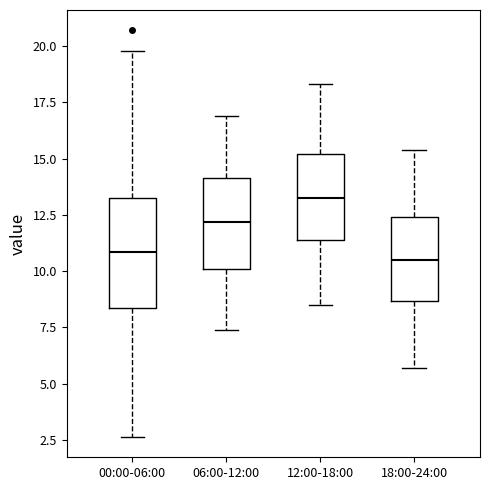

Which box has the highest median line?

12:00-18:00